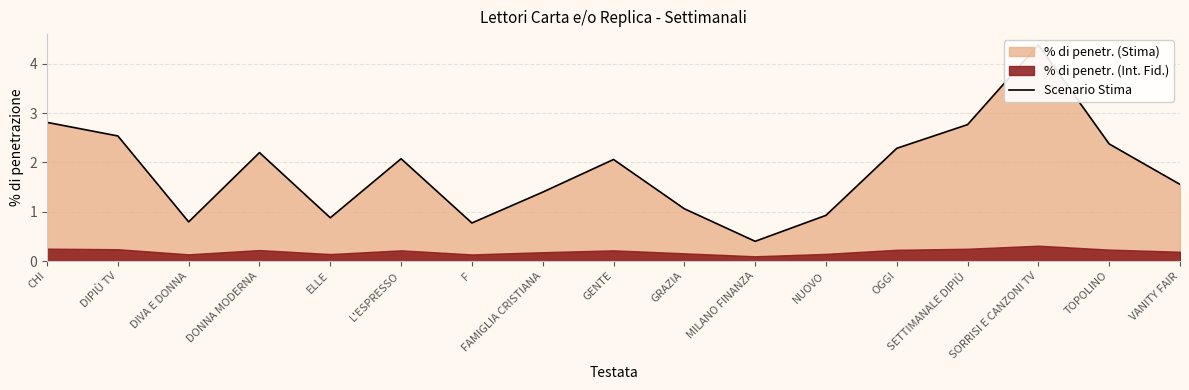

How many interior local valleys (lower than both neighbors) does the data have?

4